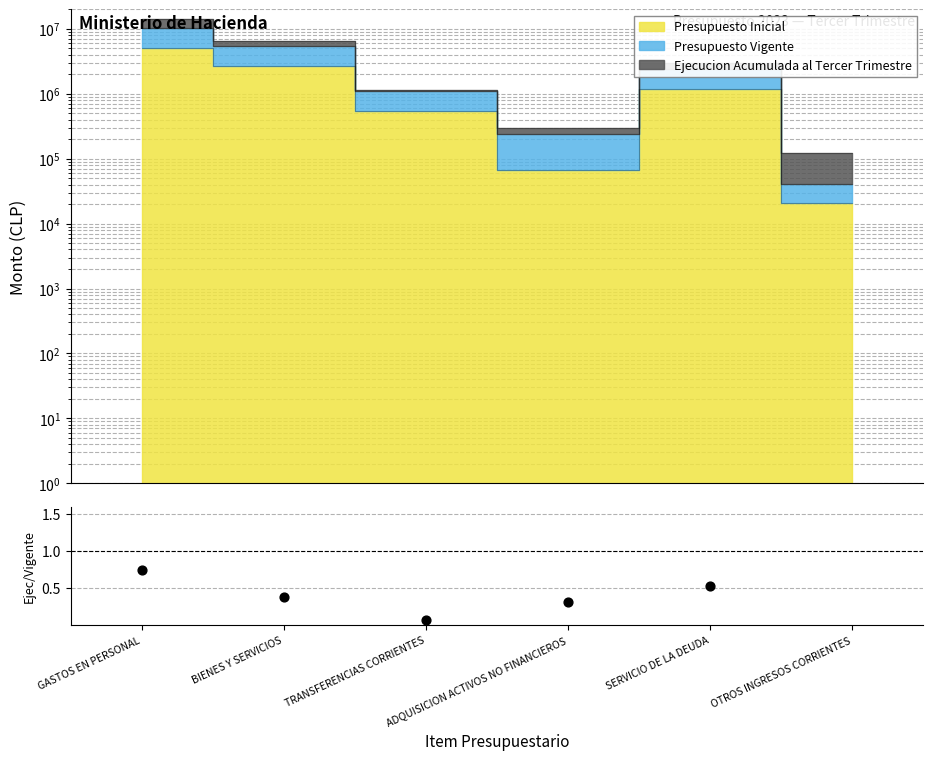

Between GASTOS EN PERSONAL and TRANSFERENCIAS CORRIENTES, which is larger?

GASTOS EN PERSONAL